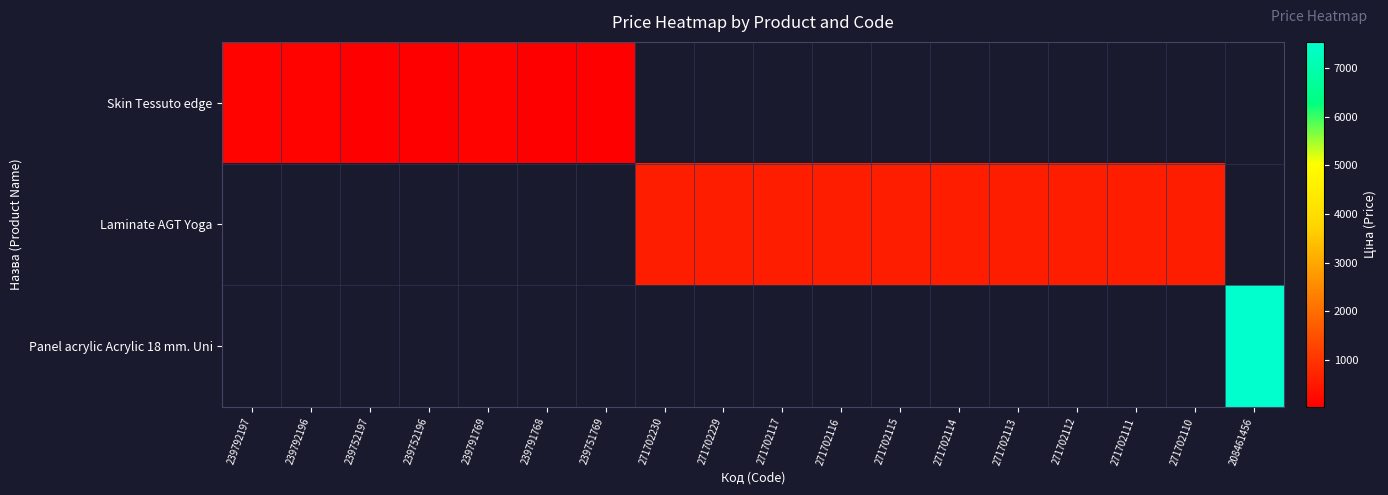

How many data points does each series have?

18